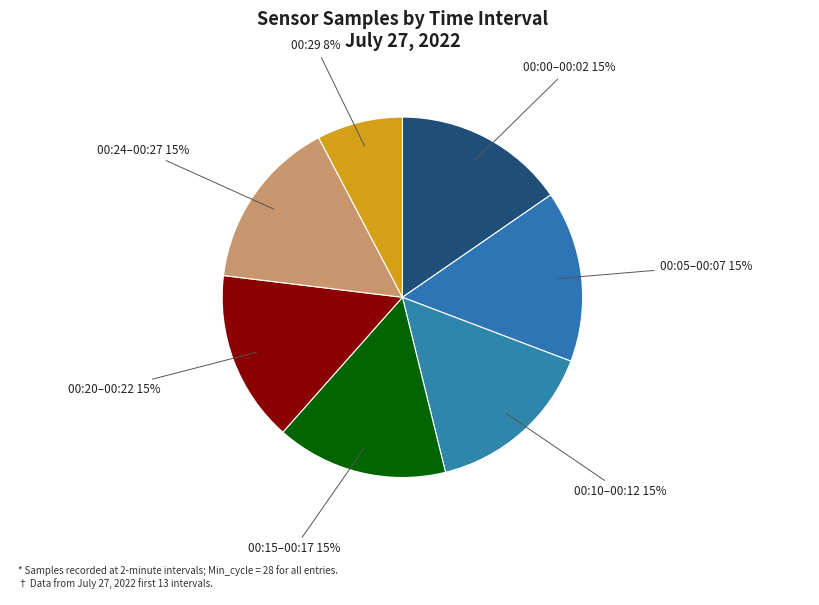

Combined, do 00:29 and 00:20–00:22 account for over 50%?

No